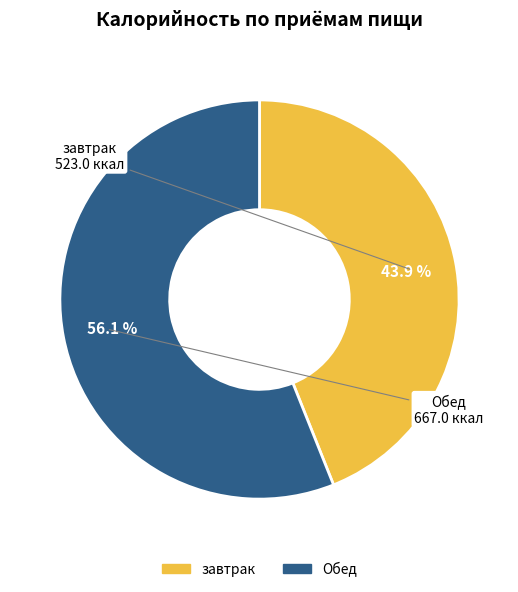

Is it true that завтрак is 30% of the pie?

False